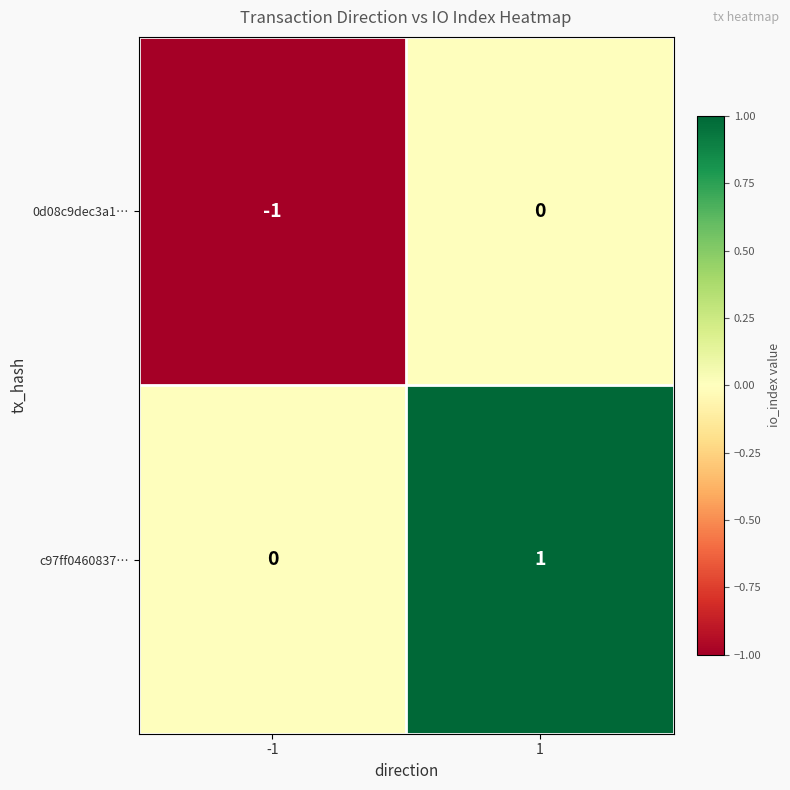

How many series are shown in this chart?

2